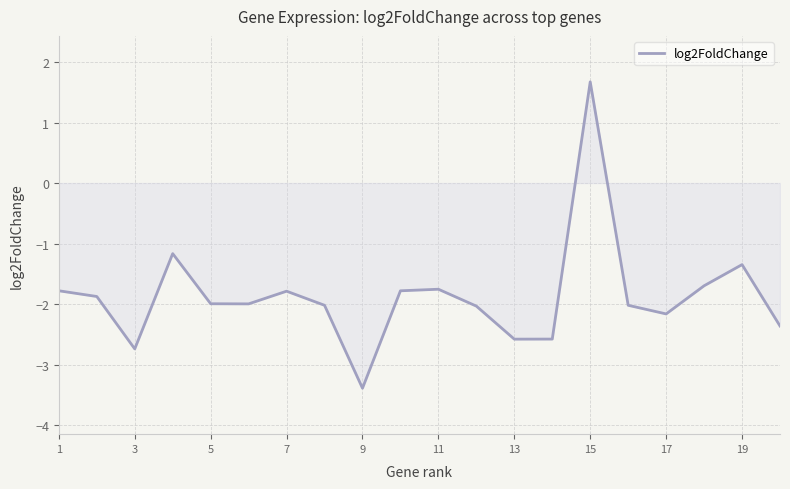

Does the chart have visible grid lines?

Yes